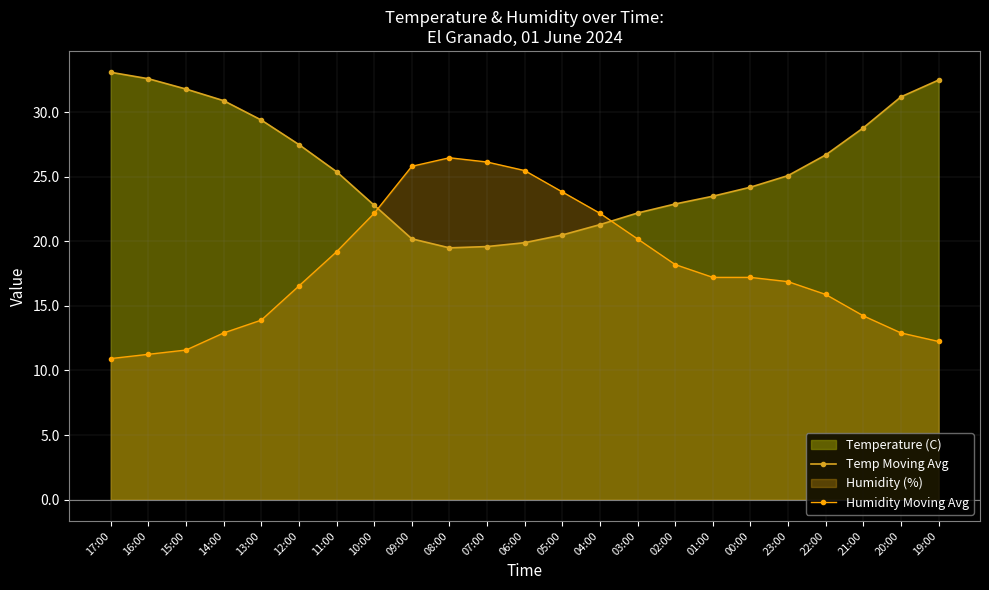

Rank the series by their average value, from highest to lowest.

Temp Moving Avg, Humidity Moving Avg